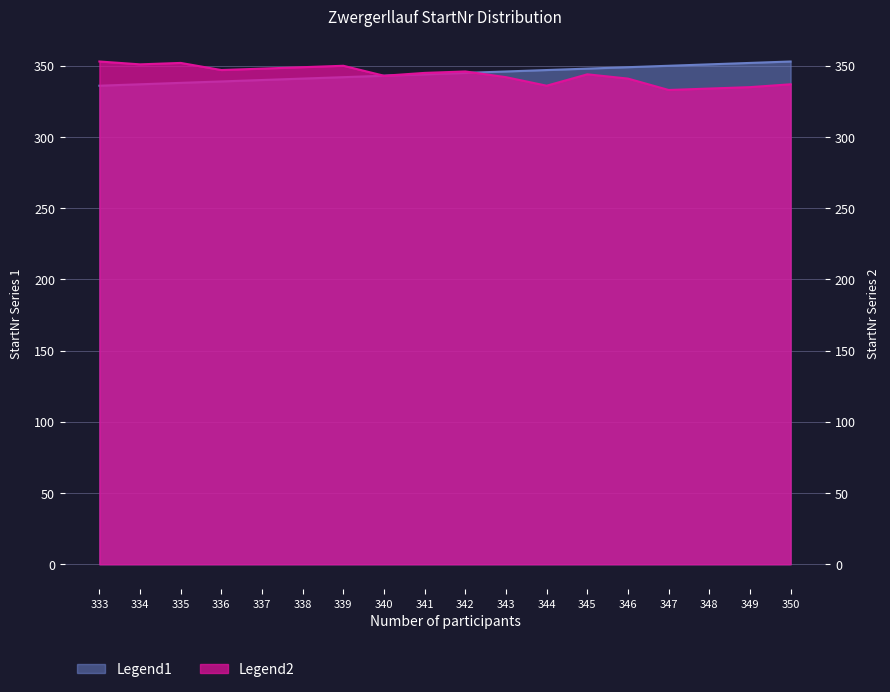

True or false: Legend1 has more than 2 interior local peaks.

False